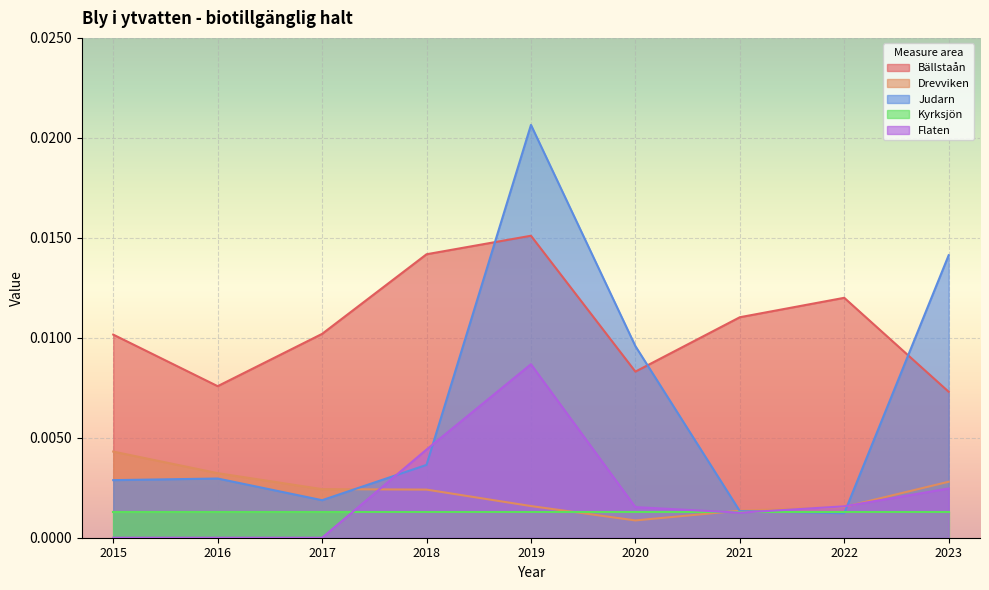

True or false: Bällstaån has a value of 0.0 at 2020.

True